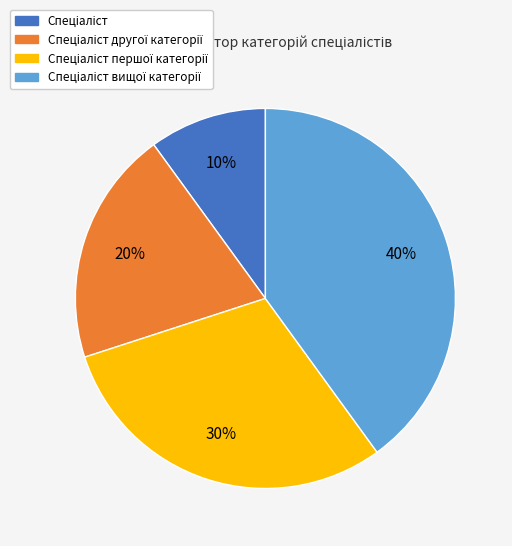

To the nearest percent, what is the average slice percentage?

25%